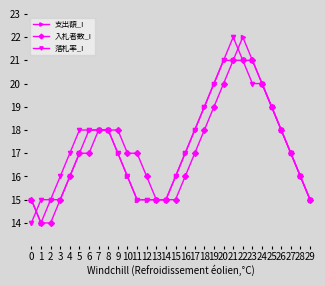

What is the difference between the maximum and minimum values in the 支出額_I series?

8